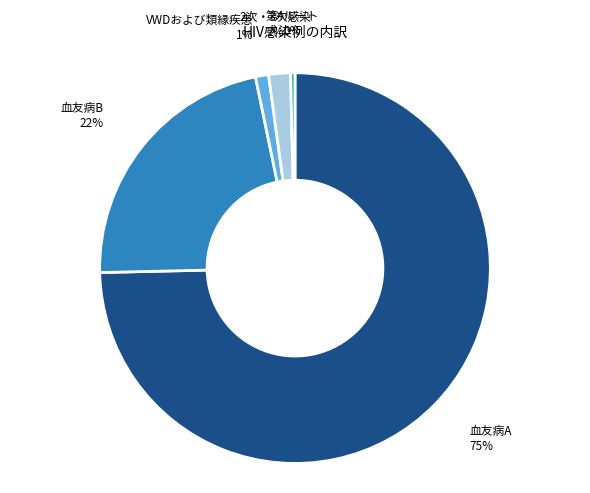

Is the sum of 第4ルート and 血友病A greater than half?

Yes